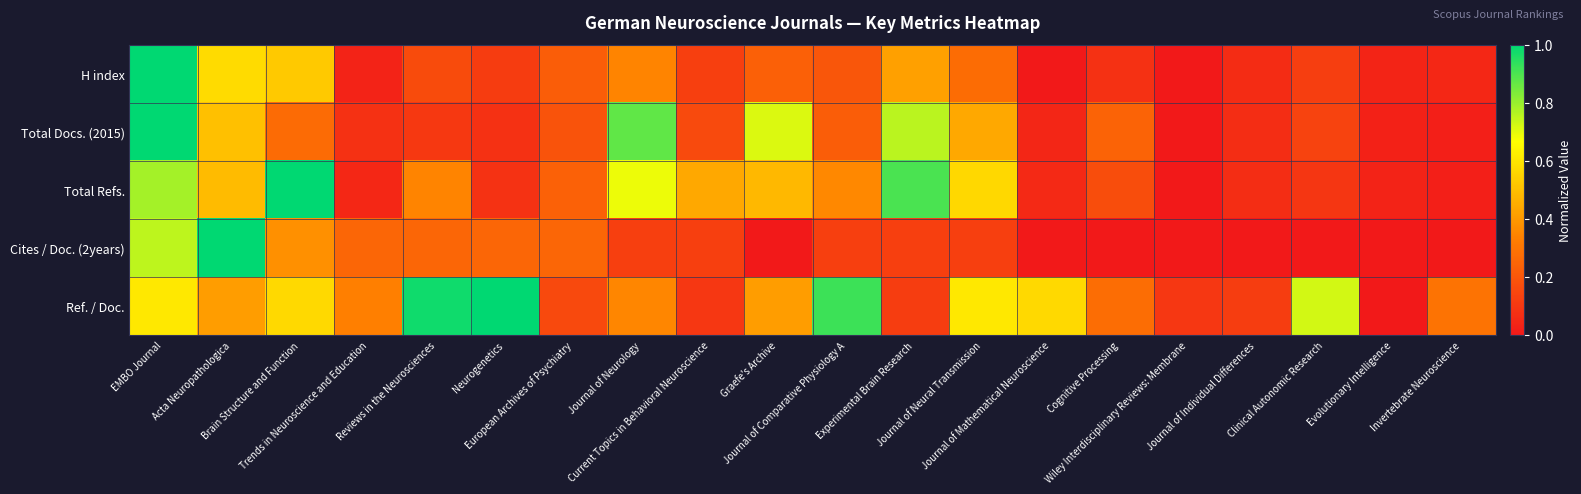

List the series in order of their overall mean, highest first.

Ref. / Doc., Total Refs., Total Docs. (2015), H index, Cites / Doc. (2years)